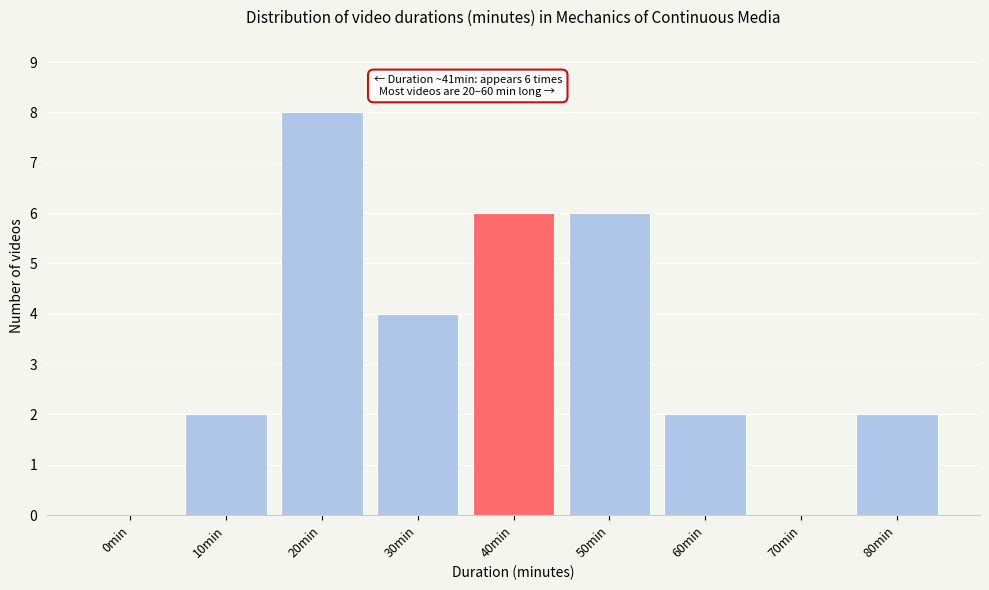

Reading left to right, transcribe all the data shown in this chart.

0min=0	10min=2	20min=8	30min=4	40min=6	50min=6	60min=2	70min=0	80min=2